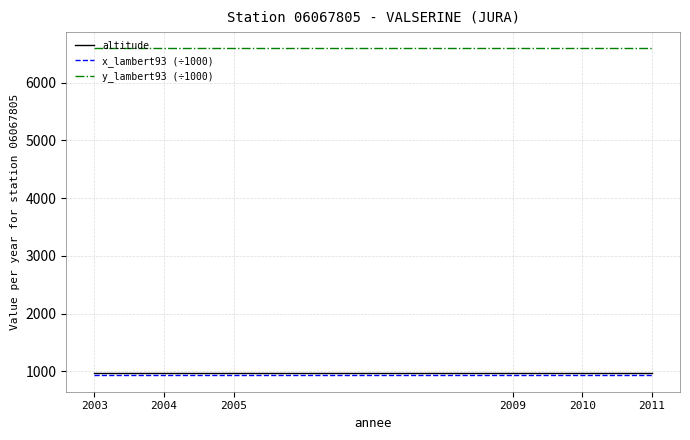

True or false: y_lambert93 (÷1000) and altitude cross at least once.

False